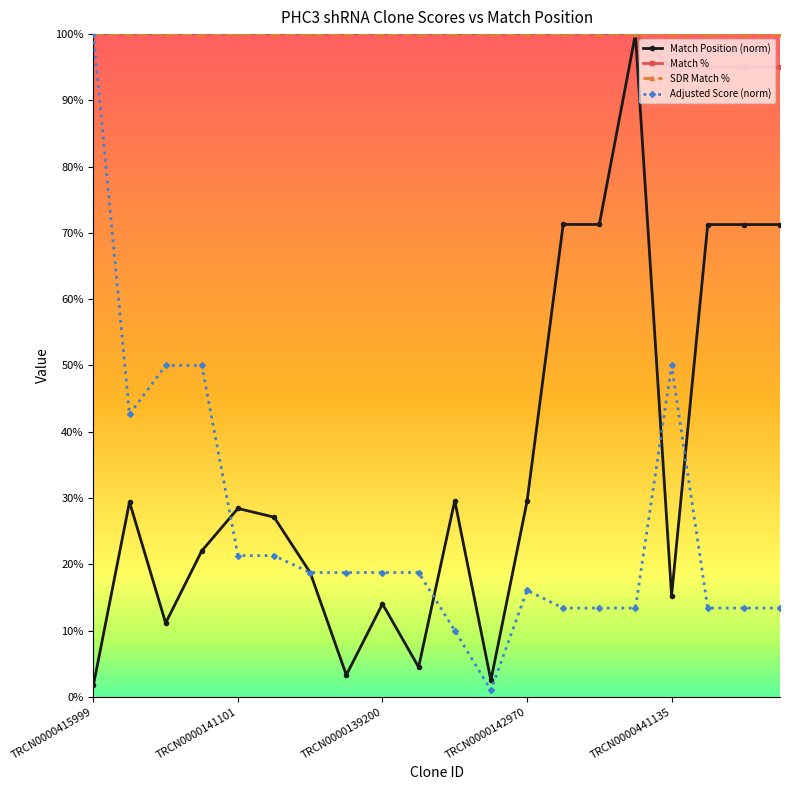

At how many categories does at least one series exceed 89?

20